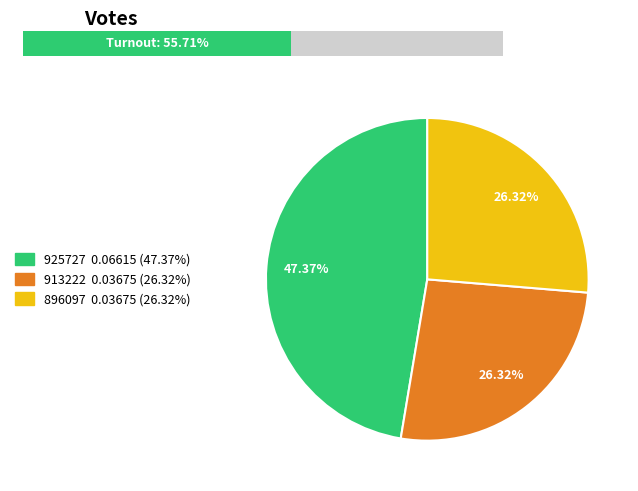

What percentage is the 896097 slice, to the nearest percent?

26%